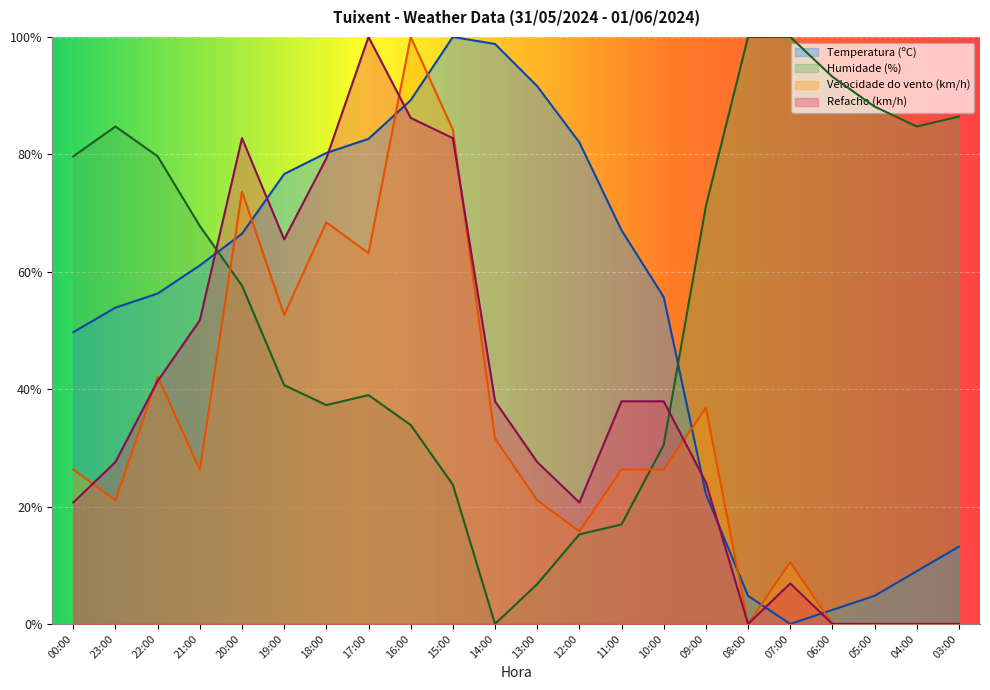

What is the difference between the second highest and second lowest values in the Velocidade do vento (km/h) series?

84.2